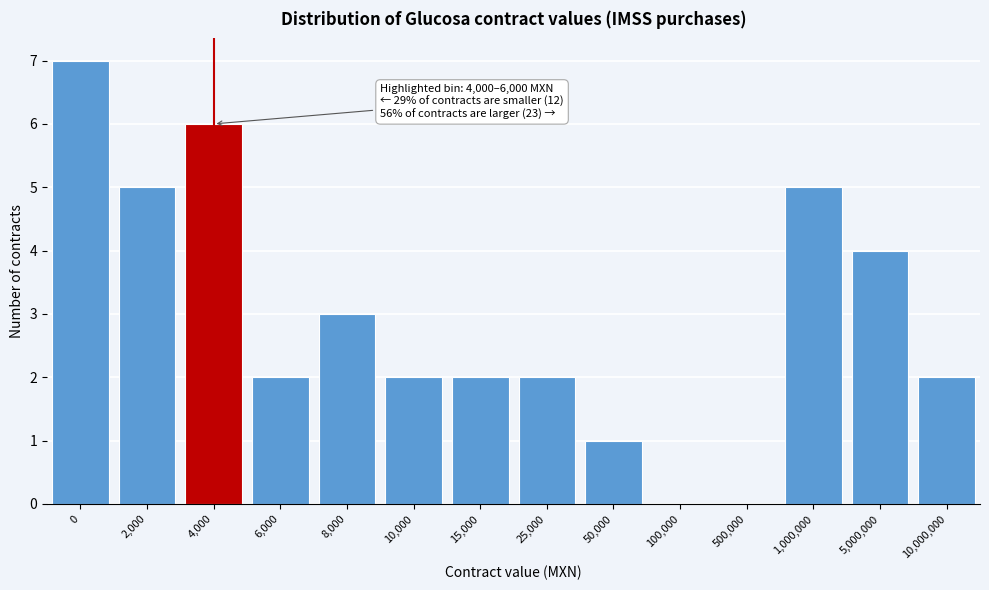

Reading left to right, what are all the values shown in this chart?

0=7	2,000=5	4,000=6	6,000=2	8,000=3	10,000=2	15,000=2	25,000=2	50,000=1	100,000=0	500,000=0	1,000,000=5	5,000,000=4	10,000,000=2